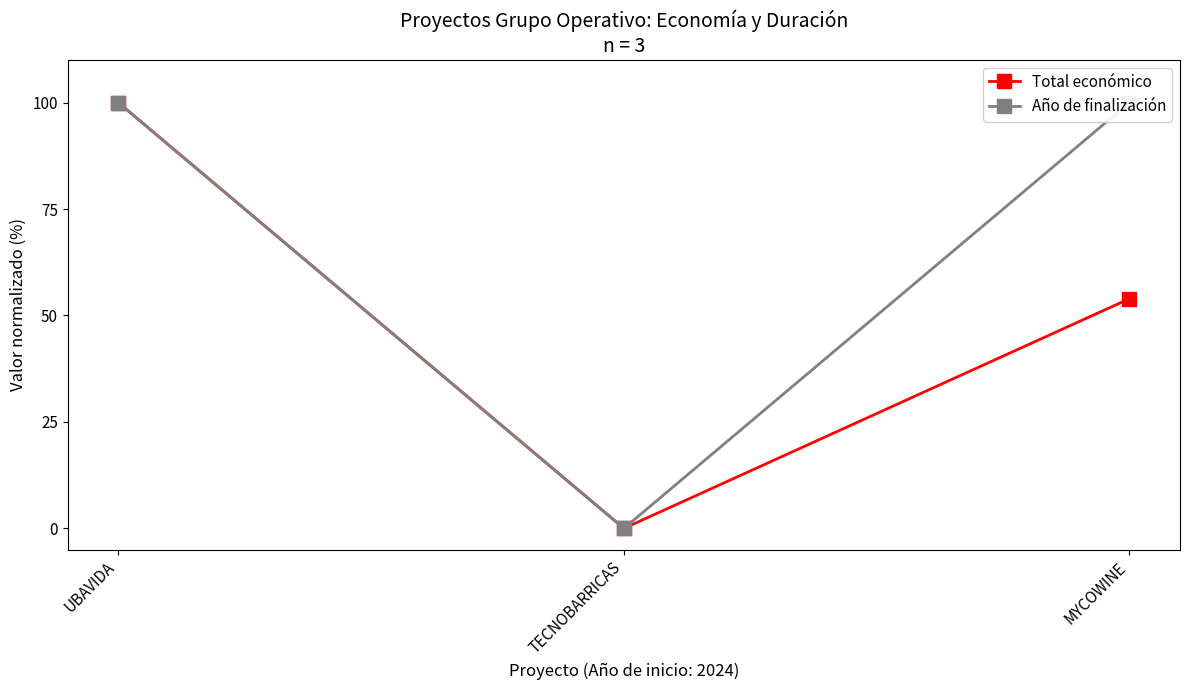

Which series has the widest spread of values?

Total económico